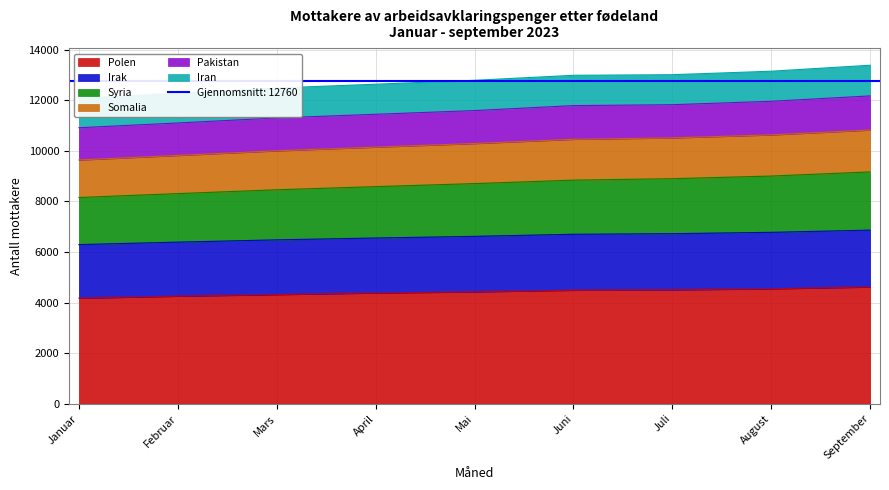

At which label is Somalia closest to 6581?

April